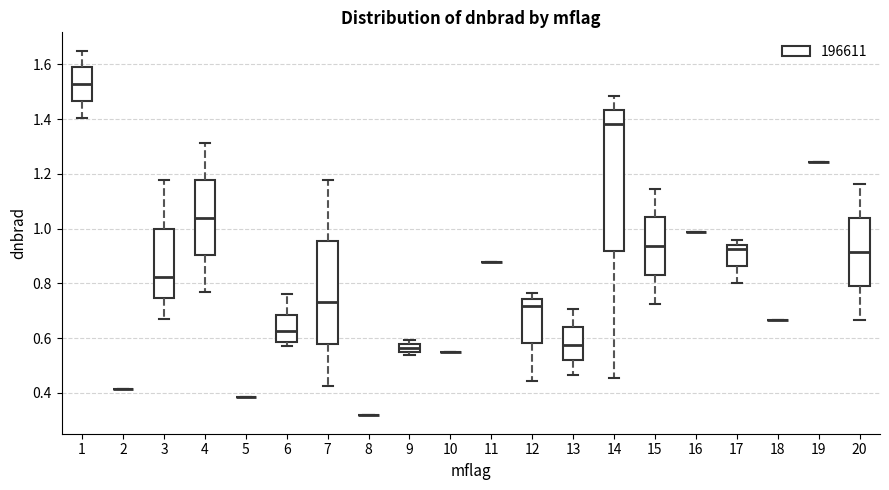

Which box is the tallest, from its lower edge to its upper edge?

14